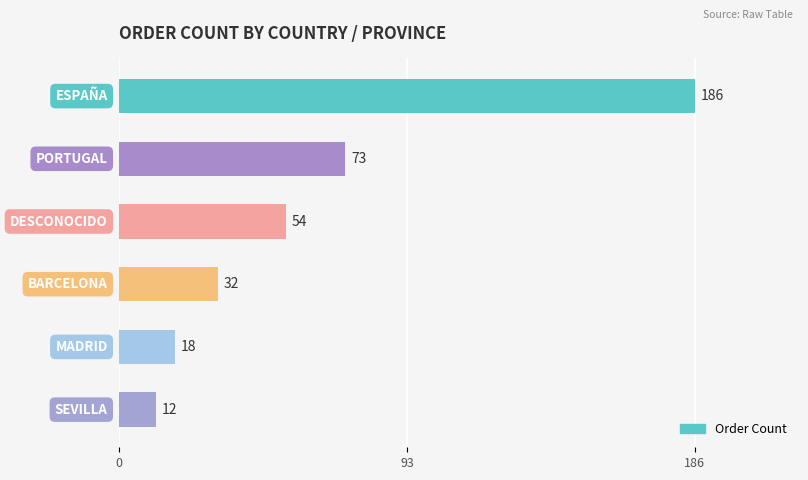

What is the sum of all values?

375